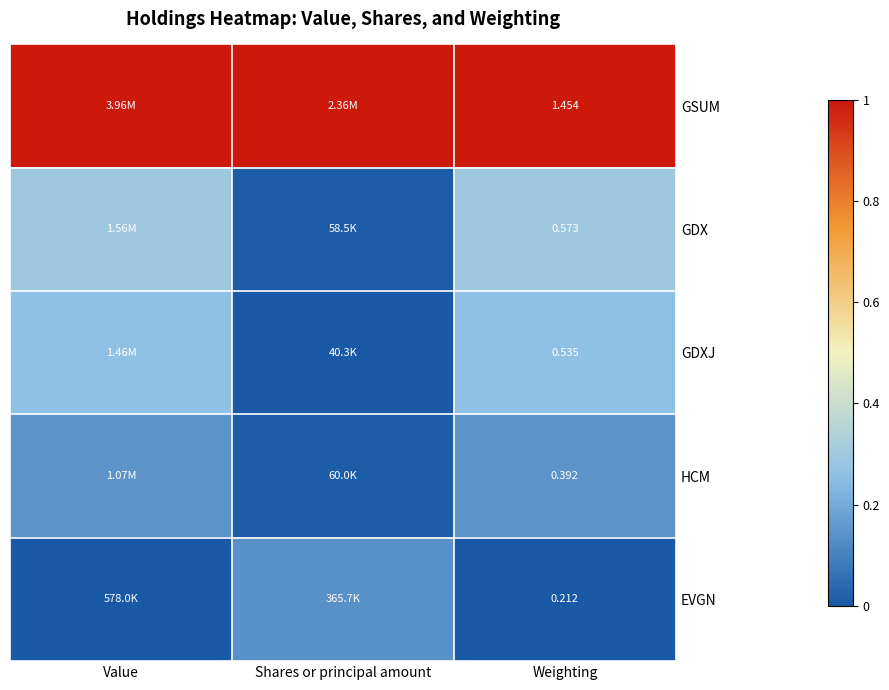

Is the value of EVGN at Weighting greater than the value of GDX at Weighting?

No